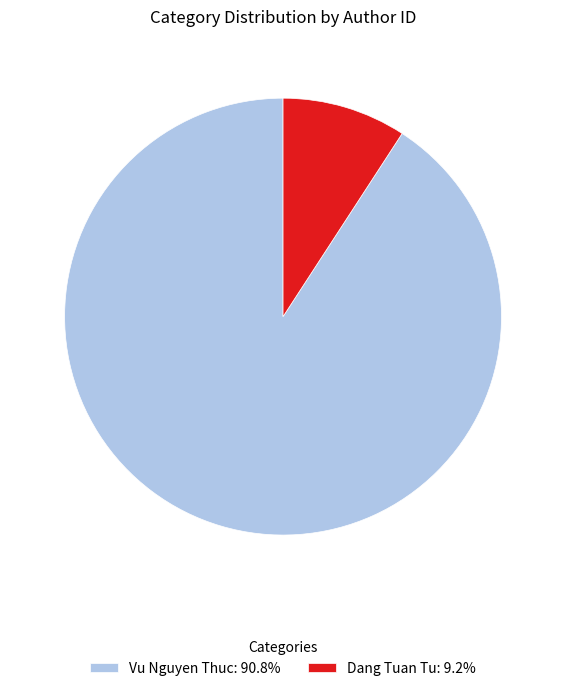

Is there a majority slice in this chart?

Yes